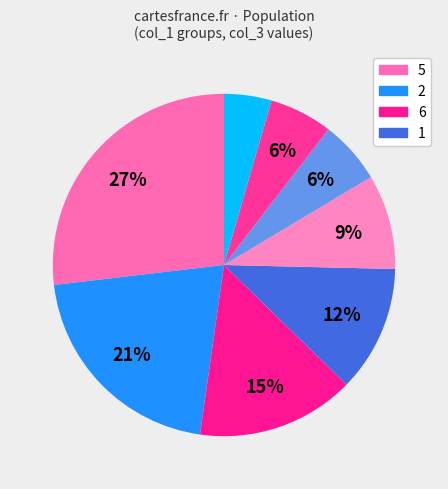

Does any single category account for the majority?

No